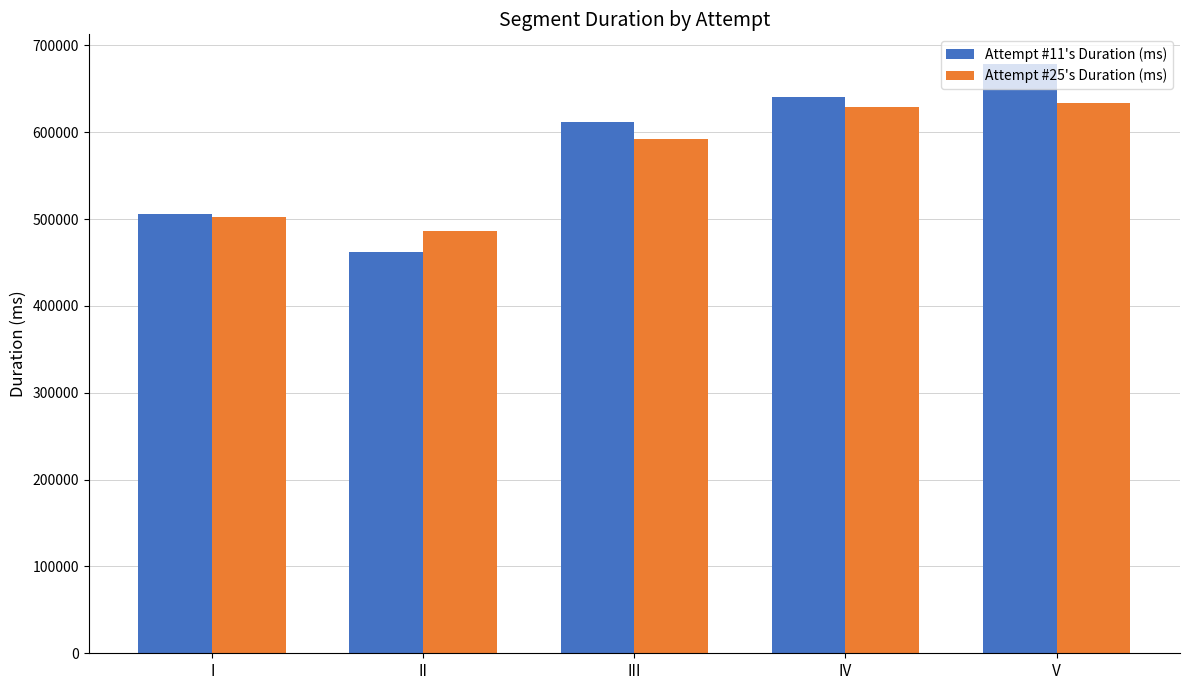

What is the sum of the Attempt #11's Duration (ms) values at I and III?

1116819